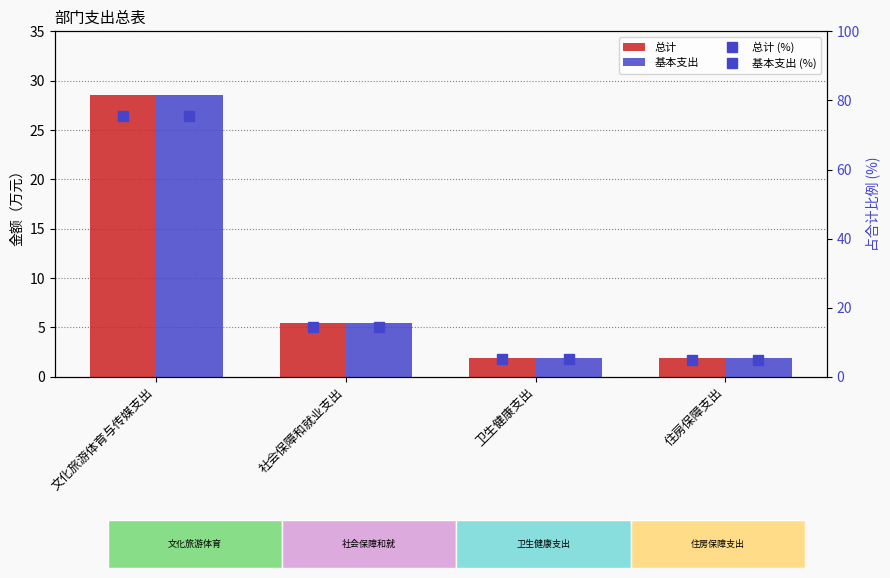

Count the number of categories in the chart.

4